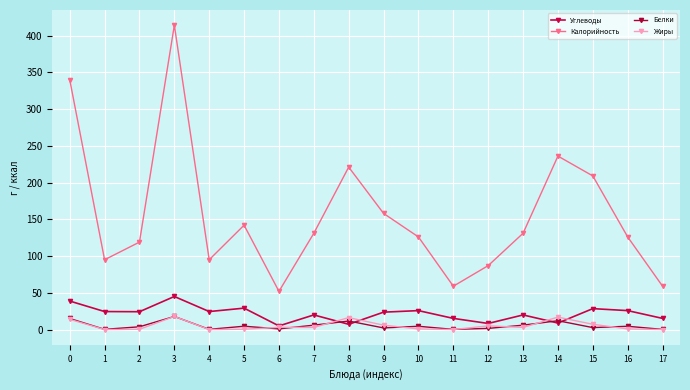

The value of Калорийность at 2 is 119.0. True or false?

True